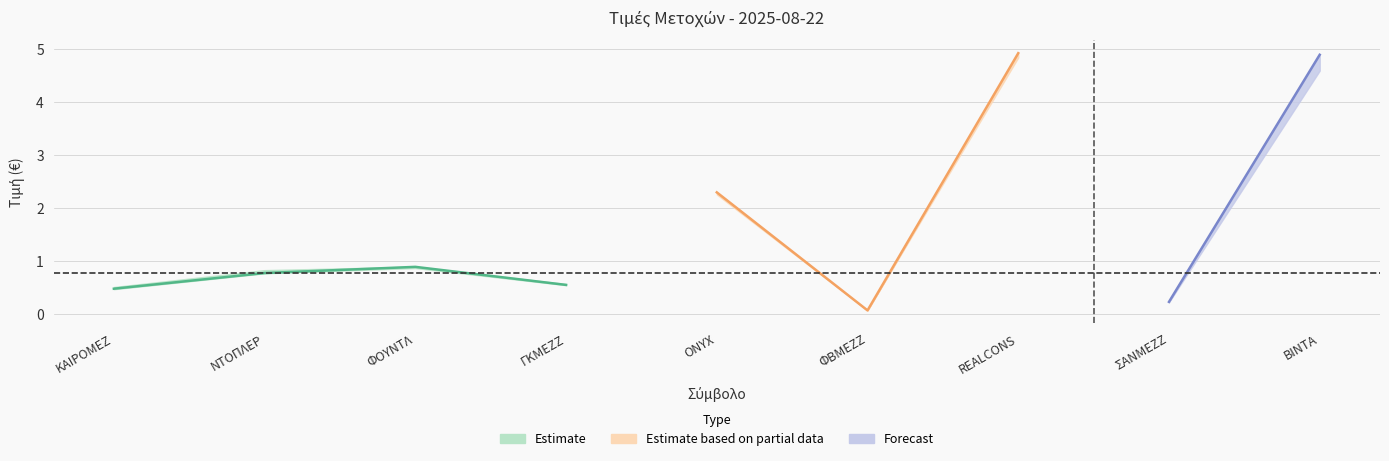

What is the difference between the Ανώτερη values at ONYX and ΣΑΝΜΕΖΖ?

2.1